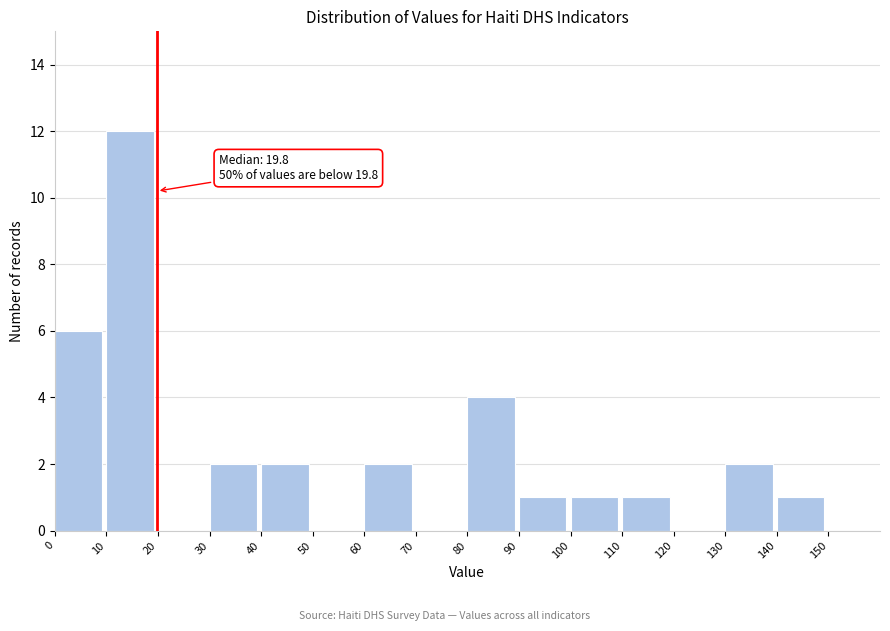

Which range on the x-axis has the tallest bar?

10 to 20